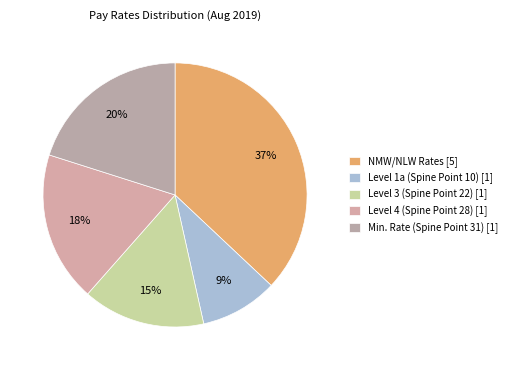

How many slices are in this pie chart?

5